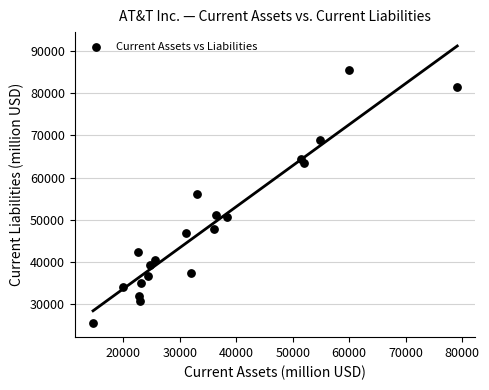

What is the range of X values (max minus min)?

64492